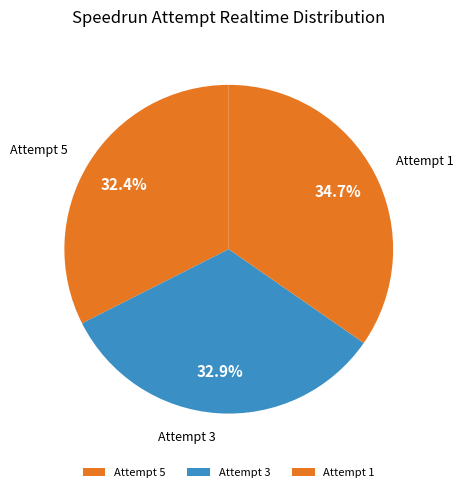

How many slices are in this pie chart?

3